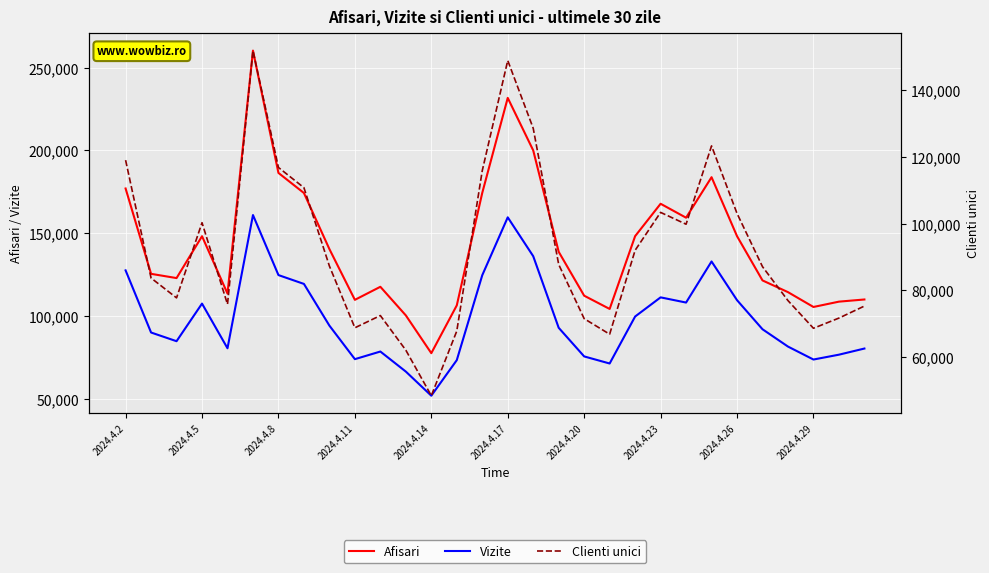

Reading left to right, what are all the values shown in this chart?

Afisari: 176942	125370	122808	148102	113440	260249	186347	174210	140324	109659	117544	100259	77431	106316	174309	231678	199964	138686	112164	104159	148142	167711	159290	183766	148134	121394	114312	105348	108567	109872
Vizite: 127462	89916	84666	107391	80395	160889	124618	119280	94082	73818	78426	66305	51731	73222	124538	159513	136037	92769	75471	71193	99579	111155	108018	132844	109462	91890	81424	73594	76522	80233
Clienti unici: 119001	83705	77765	100269	75840	151796	116807	110756	87293	68804	72467	62100	48467	67833	115851	148836	128544	87771	71533	66881	92002	103356	99814	123262	103041	87097	76947	68659	71711	75312